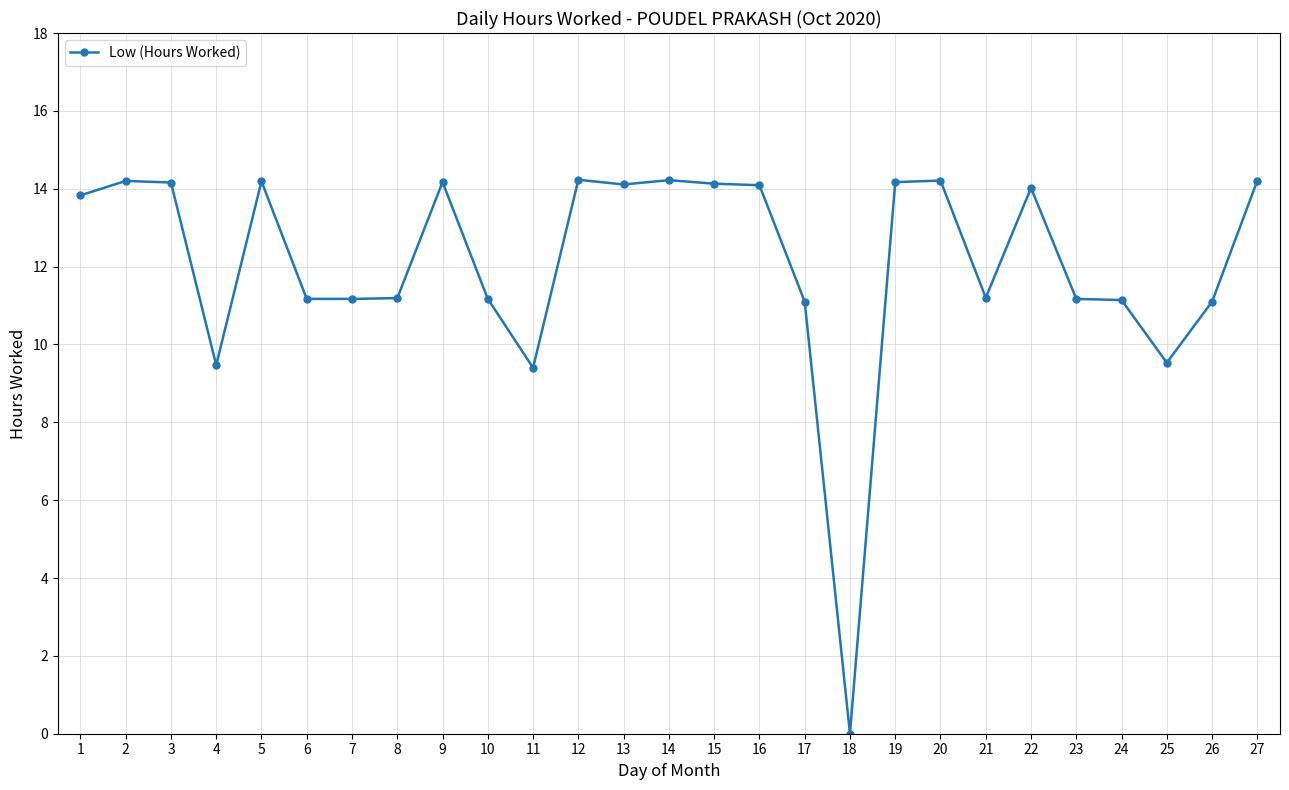

Does the chart have visible grid lines?

Yes